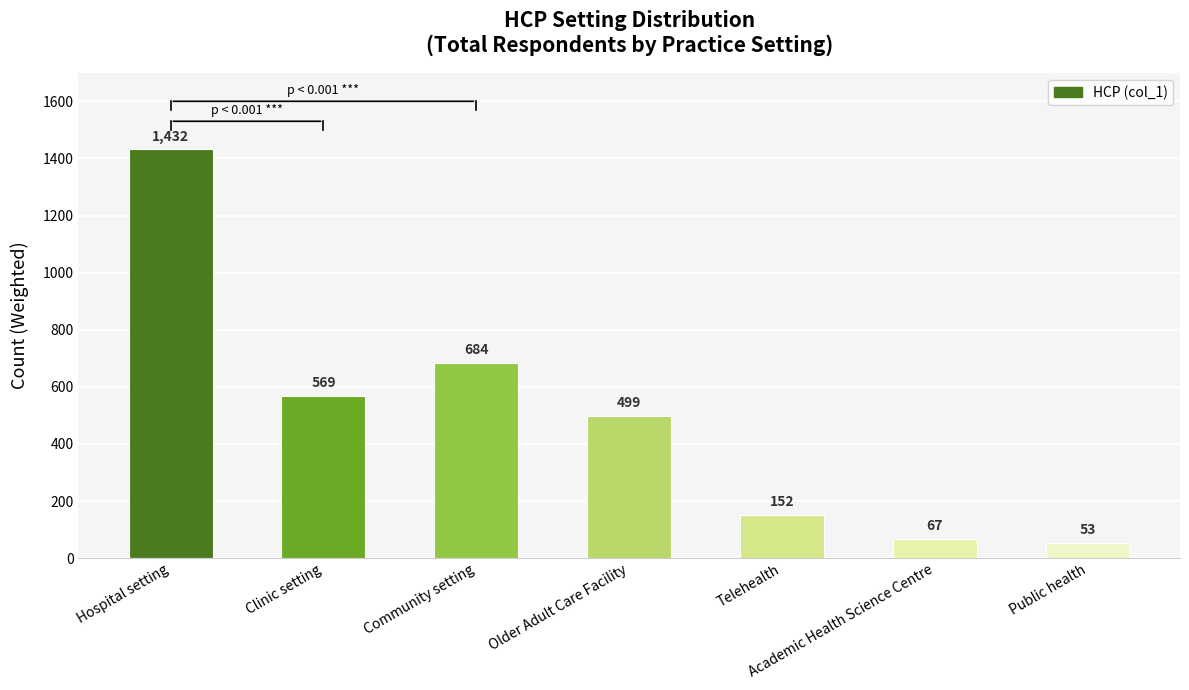

Between Clinic setting and Older Adult Care Facility, which is larger?

Clinic setting